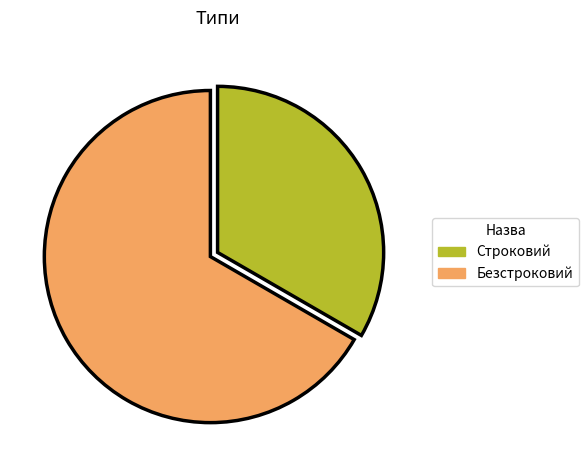

What is the ratio of the value at Безстроковий to the value at Строковий?

2.0